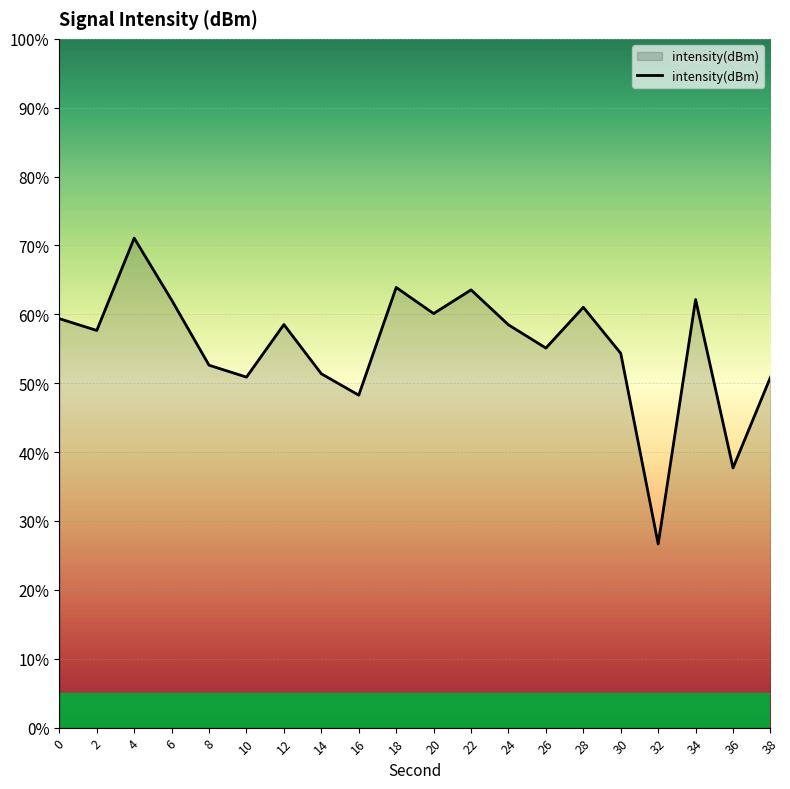

The chart shows a value of 50.9 at 38. True or false?

True